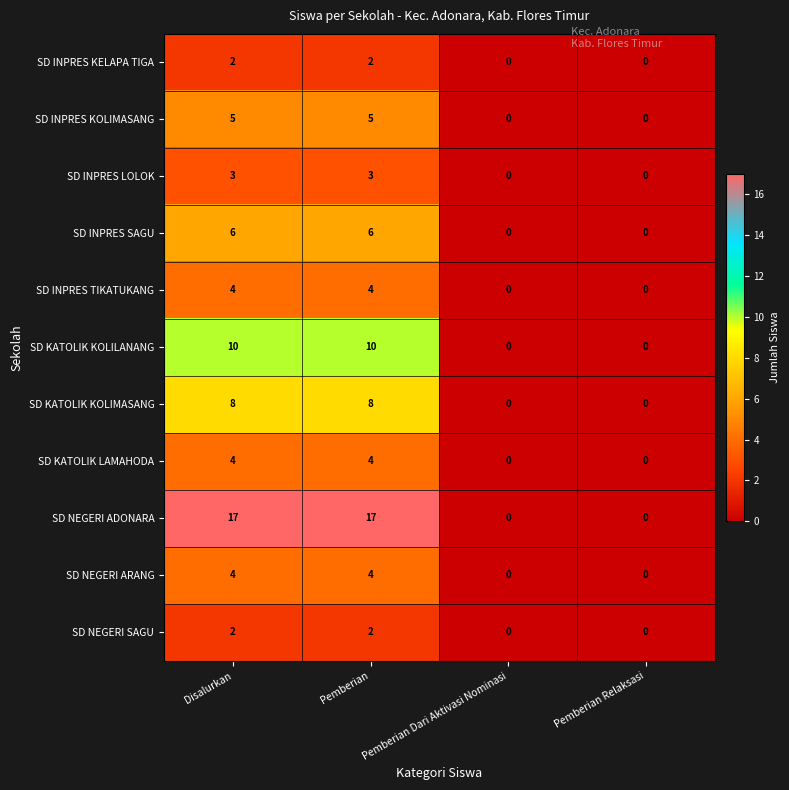

What is the sum of all SD NEGERI SAGU values?

4